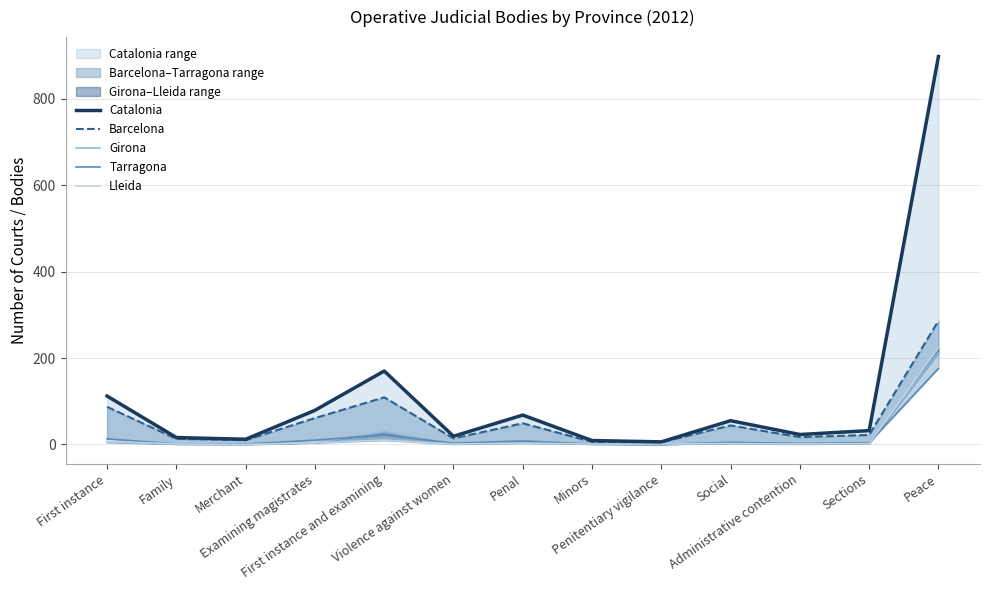

Reading left to right, what are all the values shown in this chart?

Catalonia: First instance=112	Family=16	Merchant=12	Examining magistrates=79	First instance and examining=170	Violence against women=19	Penal=68	Minors=9	Penitentiary vigilance=6	Social=55	Administrative contention=23	Sections=32	Peace=898
Barcelona: First instance=87	Family=13	Merchant=10	Examining magistrates=61	First instance and examining=109	Violence against women=14	Penal=49	Minors=6	Penitentiary vigilance=5	Social=44	Administrative contention=17	Sections=22	Peace=286
Girona: First instance=5	Family=1	Merchant=1	Examining magistrates=4	First instance and examining=29	Violence against women=1	Penal=8	Minors=1	Penitentiary vigilance=0	Social=4	Administrative contention=3	Sections=4	Peace=212
Tarragona: First instance=13	Family=1	Merchant=1	Examining magistrates=10	First instance and examining=22	Violence against women=3	Penal=8	Minors=1	Penitentiary vigilance=0	Social=5	Administrative contention=2	Sections=4	Peace=176
Lleida: First instance=7	Family=1	Merchant=0	Examining magistrates=4	First instance and examining=10	Violence against women=1	Penal=3	Minors=1	Penitentiary vigilance=1	Social=2	Administrative contention=1	Sections=2	Peace=224